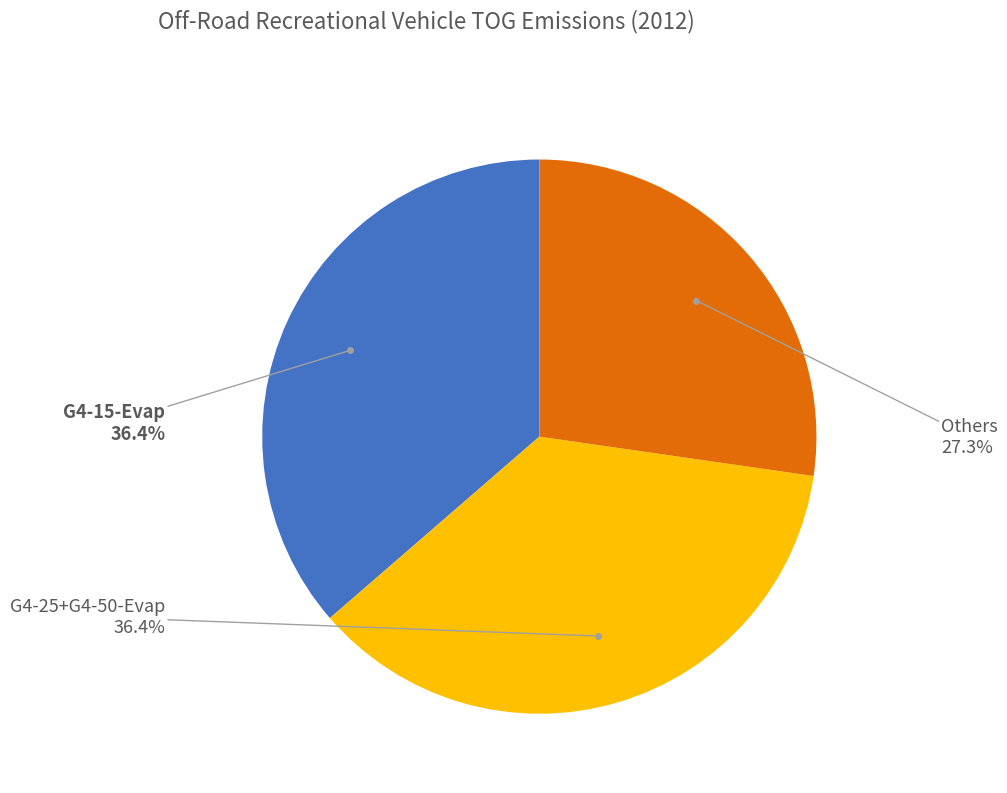

What is the ratio of the value at G4-15-Evap to the value at Others?

1.3